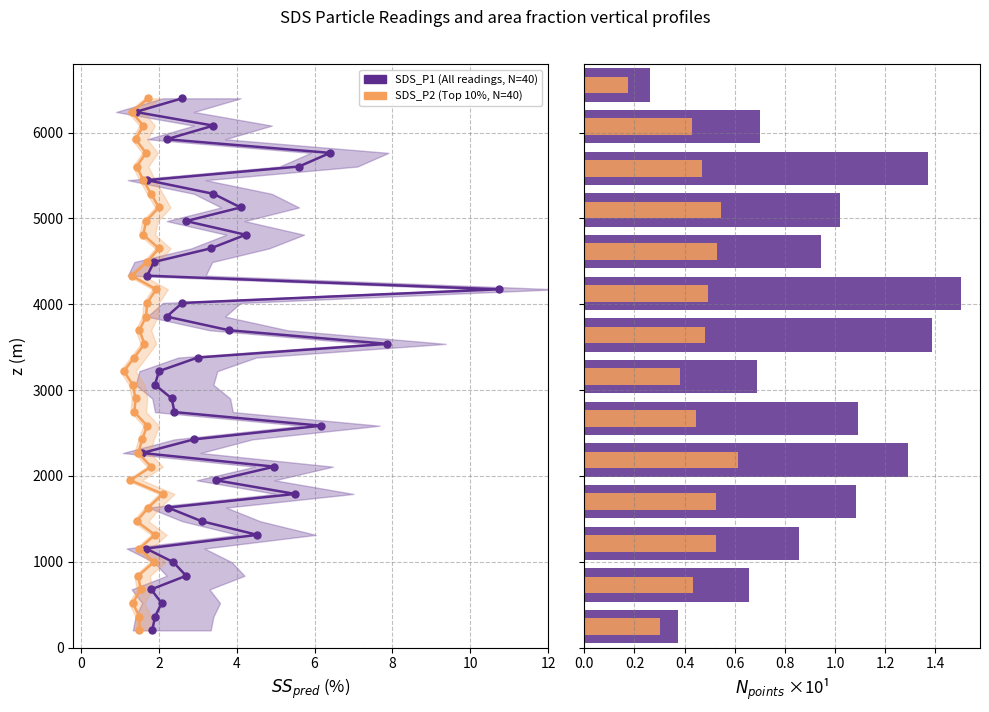

What is the difference between the maximum and minimum values in the SDS_P1 (All readings, N=40) series?

1.2